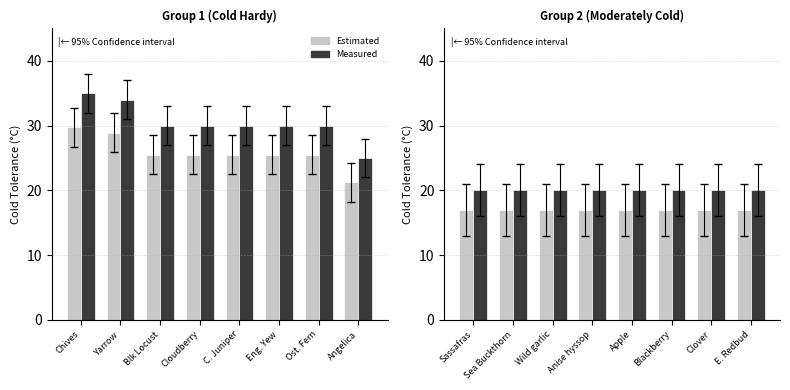

List the series in order of their overall mean, lowest first.

Estimated, Measured